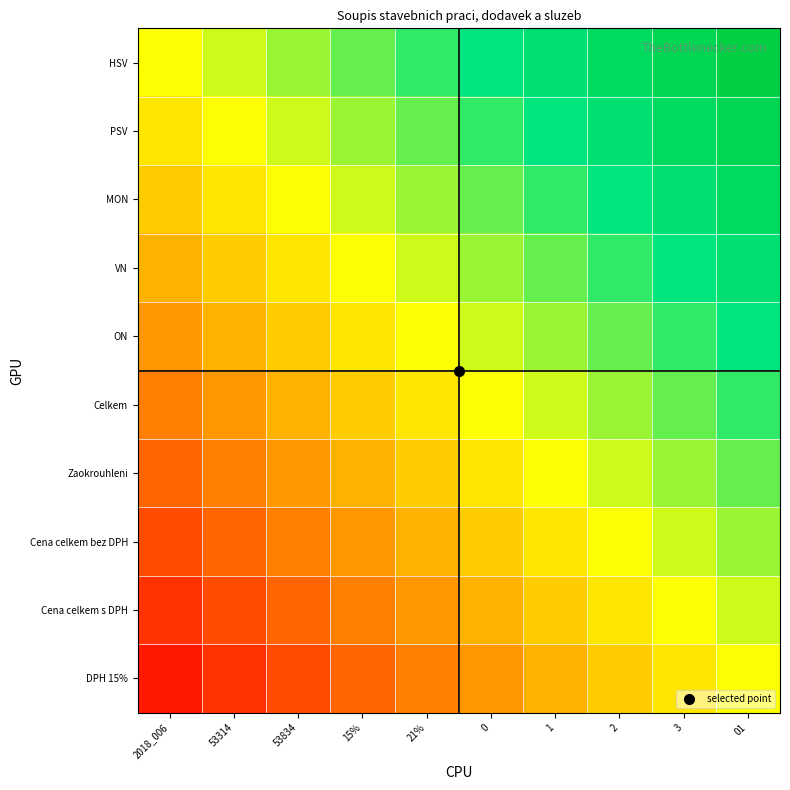

Reading right to left, extract all data points from this chart.

HSV: 01=0.9	3=0.8	2=0.7	1=0.6	0=0.5	21%=0.4	15%=0.3	53834=0.2	53314=0.1	2018_006=0.0
PSV: 01=0.8	3=0.7	2=0.6	1=0.5	0=0.4	21%=0.3	15%=0.2	53834=0.1	53314=0.0	2018_006=-0.1
MON: 01=0.7	3=0.6	2=0.5	1=0.4	0=0.3	21%=0.2	15%=0.1	53834=0.0	53314=-0.1	2018_006=-0.2
VN: 01=0.6	3=0.5	2=0.4	1=0.3	0=0.2	21%=0.1	15%=0.0	53834=-0.1	53314=-0.2	2018_006=-0.3
ON: 01=0.5	3=0.4	2=0.3	1=0.2	0=0.1	21%=0.0	15%=-0.1	53834=-0.2	53314=-0.3	2018_006=-0.4
Celkem: 01=0.4	3=0.3	2=0.2	1=0.1	0=0.0	21%=-0.1	15%=-0.2	53834=-0.3	53314=-0.4	2018_006=-0.5
Zaokrouhleni: 01=0.3	3=0.2	2=0.1	1=0.0	0=-0.1	21%=-0.2	15%=-0.3	53834=-0.4	53314=-0.5	2018_006=-0.6
Cena celkem bez DPH: 01=0.2	3=0.1	2=0.0	1=-0.1	0=-0.2	21%=-0.3	15%=-0.4	53834=-0.5	53314=-0.6	2018_006=-0.7
Cena celkem s DPH: 01=0.1	3=0.0	2=-0.1	1=-0.2	0=-0.3	21%=-0.4	15%=-0.5	53834=-0.6	53314=-0.7	2018_006=-0.8
DPH 15%: 01=0.0	3=-0.1	2=-0.2	1=-0.3	0=-0.4	21%=-0.5	15%=-0.6	53834=-0.7	53314=-0.8	2018_006=-0.9